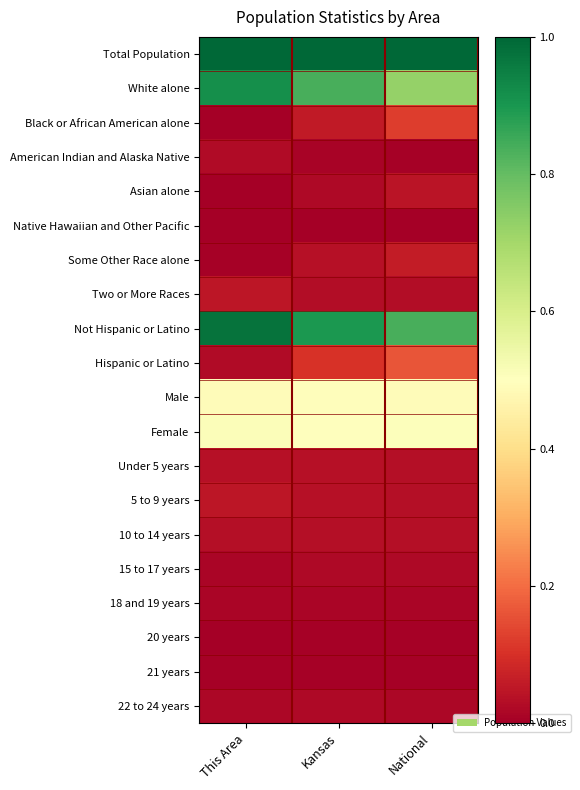

Reading left to right, what are all the values shown in this chart?

Total Population: This Area=1.0	Kansas=1.0	National=1.0
White alone: This Area=0.9	Kansas=0.8	National=0.7
Black or African American alone: This Area=0.0	Kansas=0.1	National=0.1
American Indian and Alaska Native: This Area=0.0	Kansas=0.0	National=0.0
Asian alone: This Area=0.0	Kansas=0.0	National=0.0
Native Hawaiian and Other Pacific: This Area=0.0	Kansas=0.0	National=0.0
Some Other Race alone: This Area=0.0	Kansas=0.0	National=0.1
Two or More Races: This Area=0.0	Kansas=0.0	National=0.0
Not Hispanic or Latino: This Area=1.0	Kansas=0.9	National=0.8
Hispanic or Latino: This Area=0.0	Kansas=0.1	National=0.2
Male: This Area=0.5	Kansas=0.5	National=0.5
Female: This Area=0.5	Kansas=0.5	National=0.5
Under 5 years: This Area=0.0	Kansas=0.0	National=0.0
5 to 9 years: This Area=0.0	Kansas=0.0	National=0.0
10 to 14 years: This Area=0.0	Kansas=0.0	National=0.0
15 to 17 years: This Area=0.0	Kansas=0.0	National=0.0
18 and 19 years: This Area=0.0	Kansas=0.0	National=0.0
20 years: This Area=0.0	Kansas=0.0	National=0.0
21 years: This Area=0.0	Kansas=0.0	National=0.0
22 to 24 years: This Area=0.0	Kansas=0.0	National=0.0